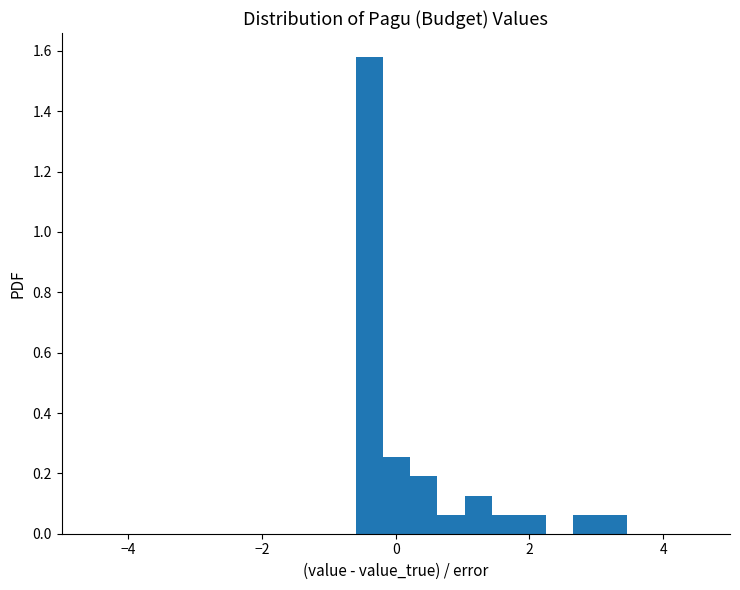

Read against the x-axis, roughly where is the centre of the tallest bar?

-0.4